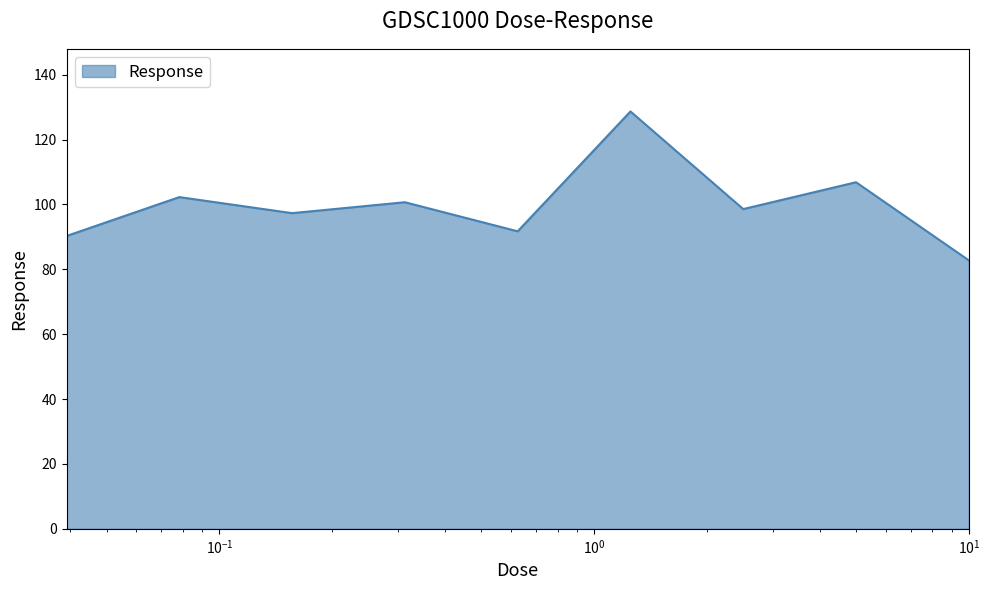

What is the greatest value displayed?

128.7